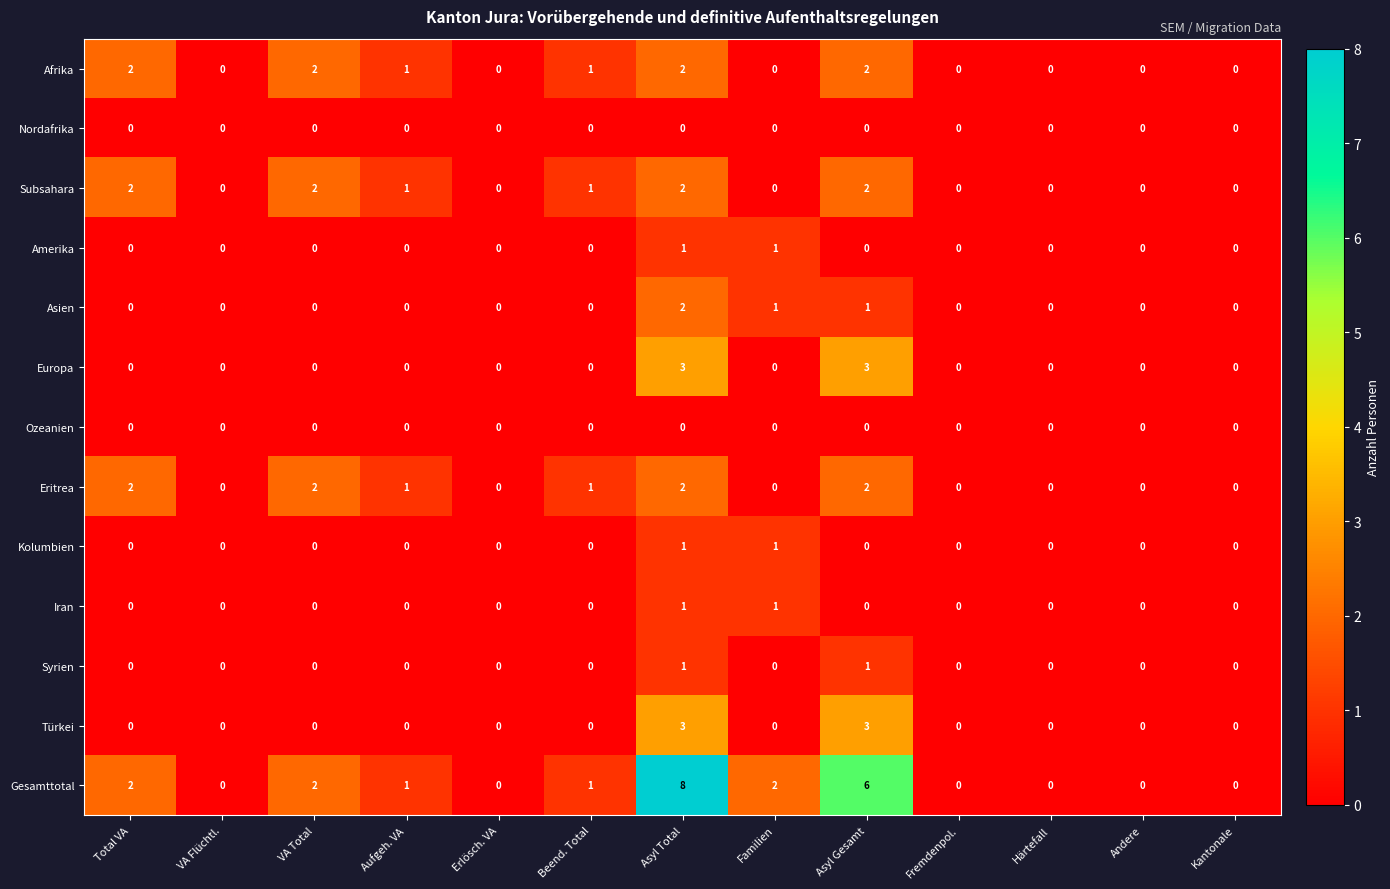

True or false: Syrien has a value of 0 at Aufgeh. VA.

True